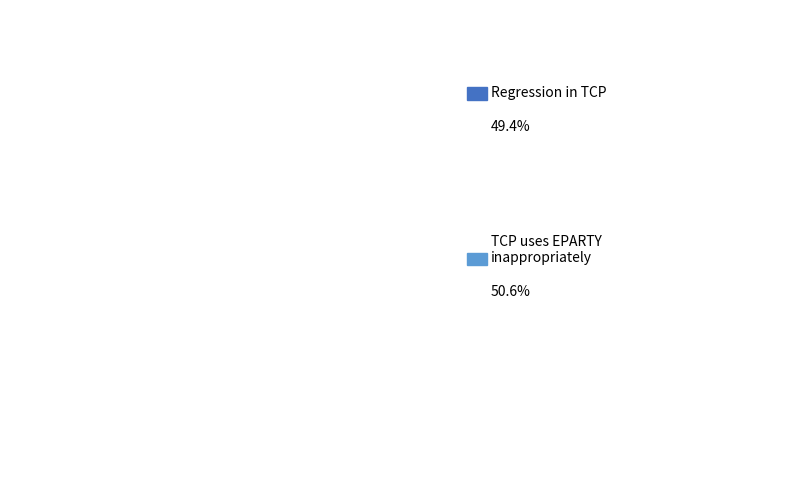

Do Regression in TCP and TCP uses EPARTY inappropriately together represent more than half of the pie?

Yes